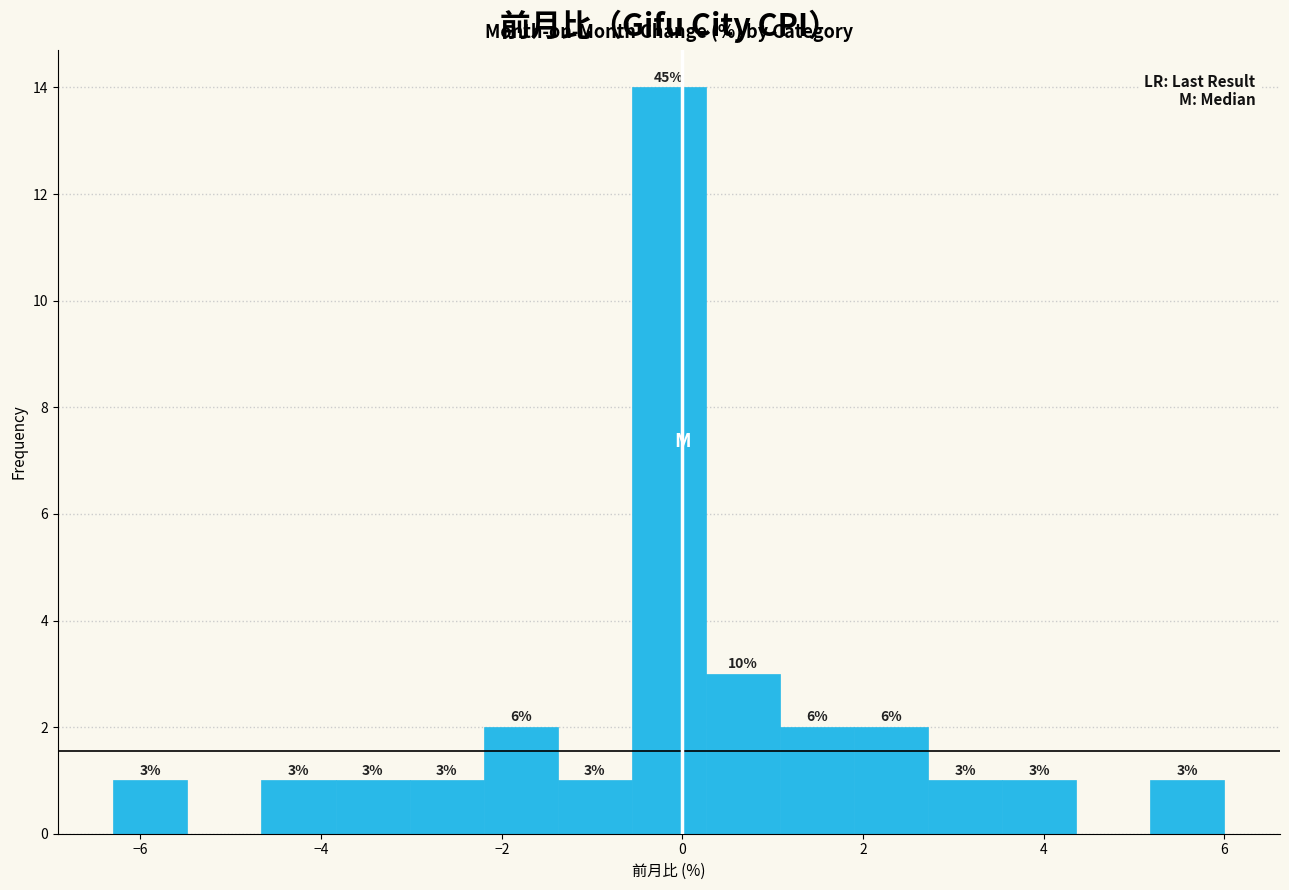

Over which range of the x-axis is the bar tallest?

-0.56 to 0.26